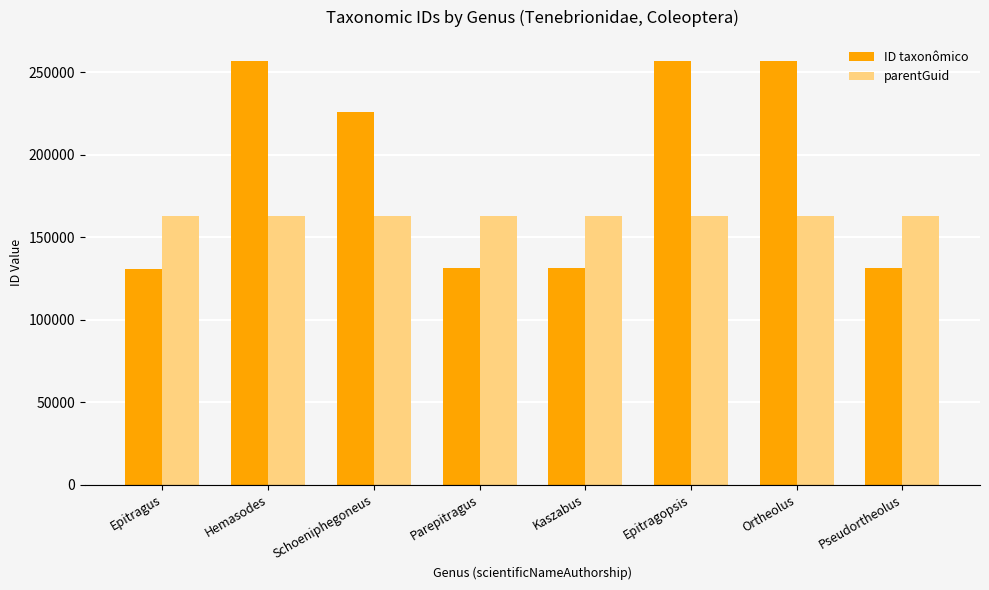

List the series in order of their peak value, lowest first.

parentGuid, ID taxonômico